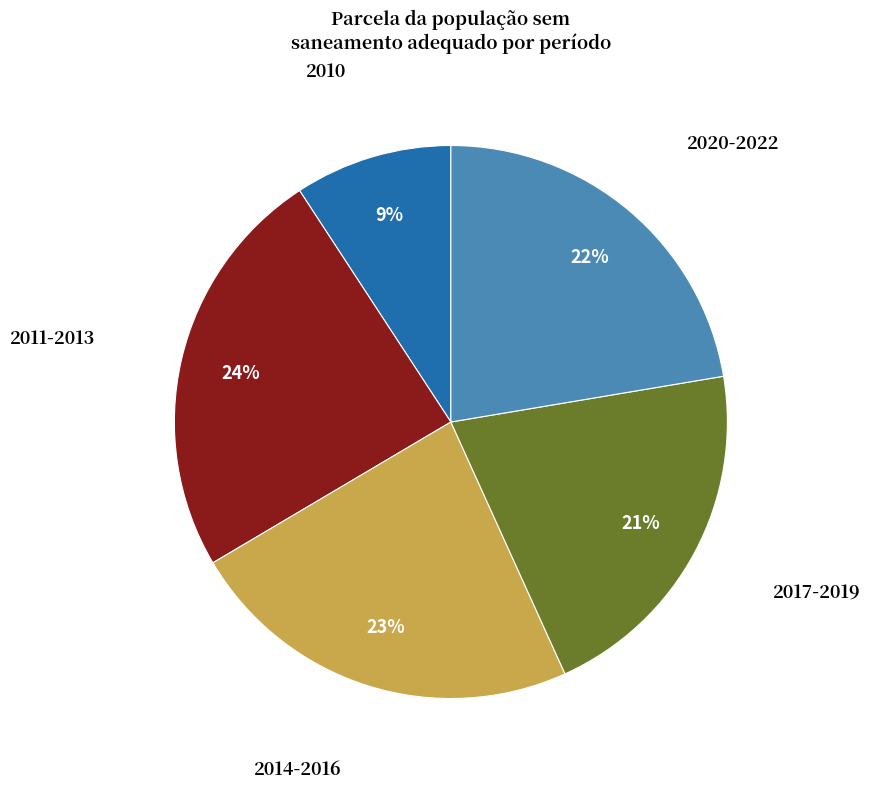

Is there any slice that represents more than half of the pie?

No